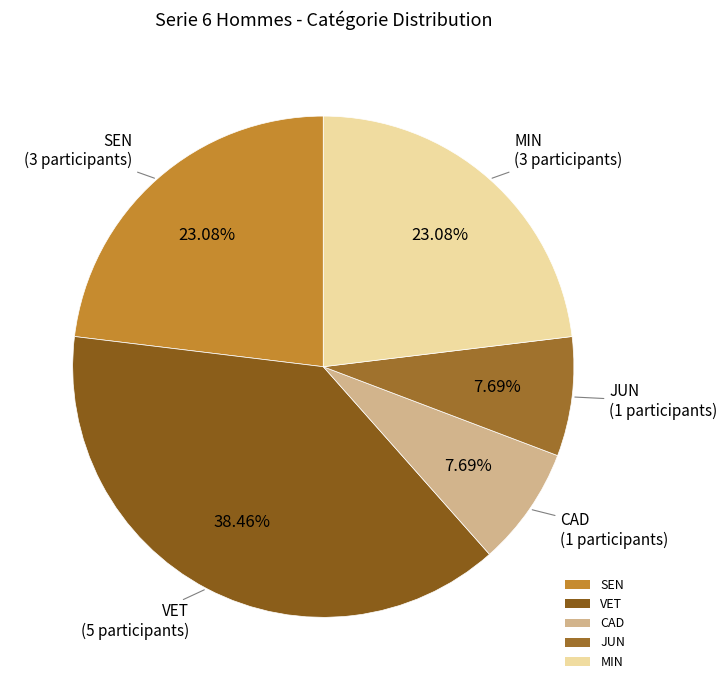

Is there a majority slice in this chart?

No